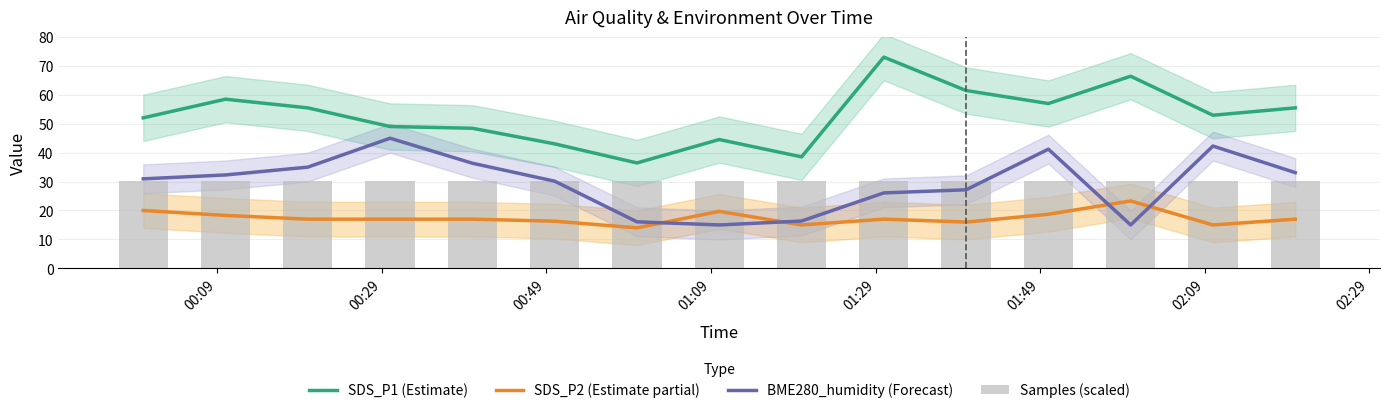

What are all the series names shown in the legend?

SDS_P1 (Estimate), SDS_P2 (Estimate partial), BME280_humidity (Forecast), Samples (scaled)